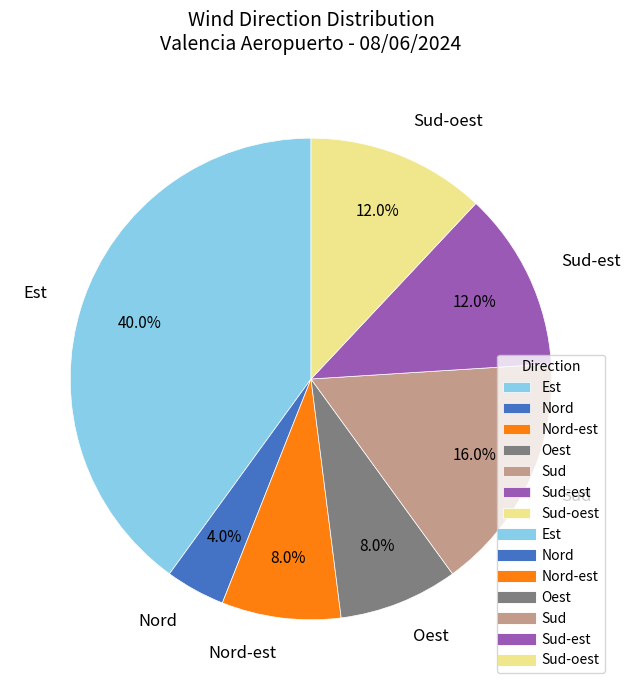

Combined, do Oest and Sud-est account for over 50%?

No